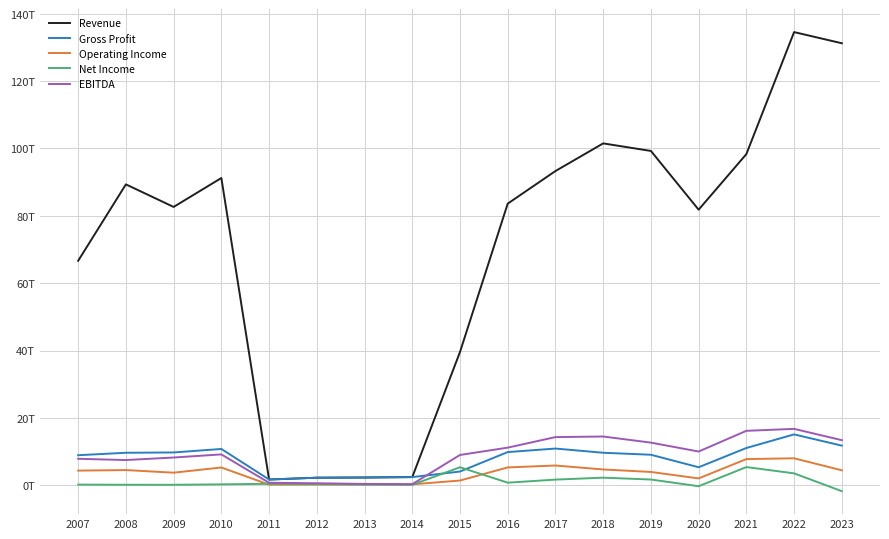

Reading right to left, what are all the values shown in this chart?

Revenue: 2023=131.2	2022=134.6	2021=98.3	2020=81.8	2019=99.3	2018=101.5	2017=93.3	2016=83.6	2015=39.6	2014=2.4	2013=2.3	2012=2.2	2011=1.7	2010=91.2	2009=82.6	2008=89.3	2007=66.6
Gross Profit: 2023=11.8	2022=15.1	2021=11.1	2020=5.3	2019=9.1	2018=9.7	2017=10.9	2016=9.8	2015=4.1	2014=2.4	2013=2.3	2012=2.2	2011=1.7	2010=10.8	2009=9.7	2008=9.6	2007=8.9
Operating Income: 2023=4.4	2022=8.0	2021=7.8	2020=2.0	2019=3.9	2018=4.7	2017=5.9	2016=5.3	2015=1.4	2014=0.3	2013=0.2	2012=0.2	2011=0.2	2010=5.3	2009=3.7	2008=4.5	2007=4.3
Net Income: 2023=-1.8	2022=3.5	2021=5.4	2020=-0.3	2019=1.7	2018=2.3	2017=1.7	2016=0.8	2015=5.3	2014=0.1	2013=0.2	2012=0.4	2011=0.4	2010=0.3	2009=0.1	2008=0.1	2007=0.2
EBITDA: 2023=13.4	2022=16.7	2021=16.2	2020=10.0	2019=12.7	2018=14.5	2017=14.3	2016=11.2	2015=9.0	2014=0.3	2013=0.4	2012=0.6	2011=0.7	2010=9.2	2009=8.2	2008=7.5	2007=7.9